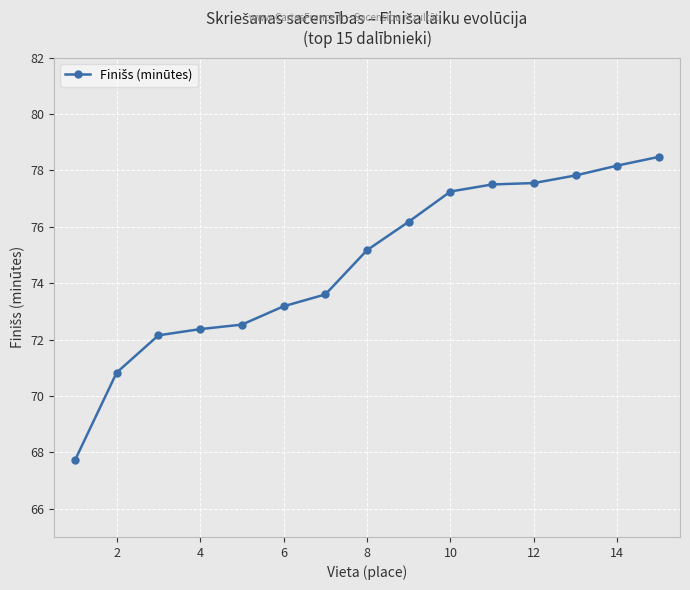

What is the greatest value displayed?

78.5